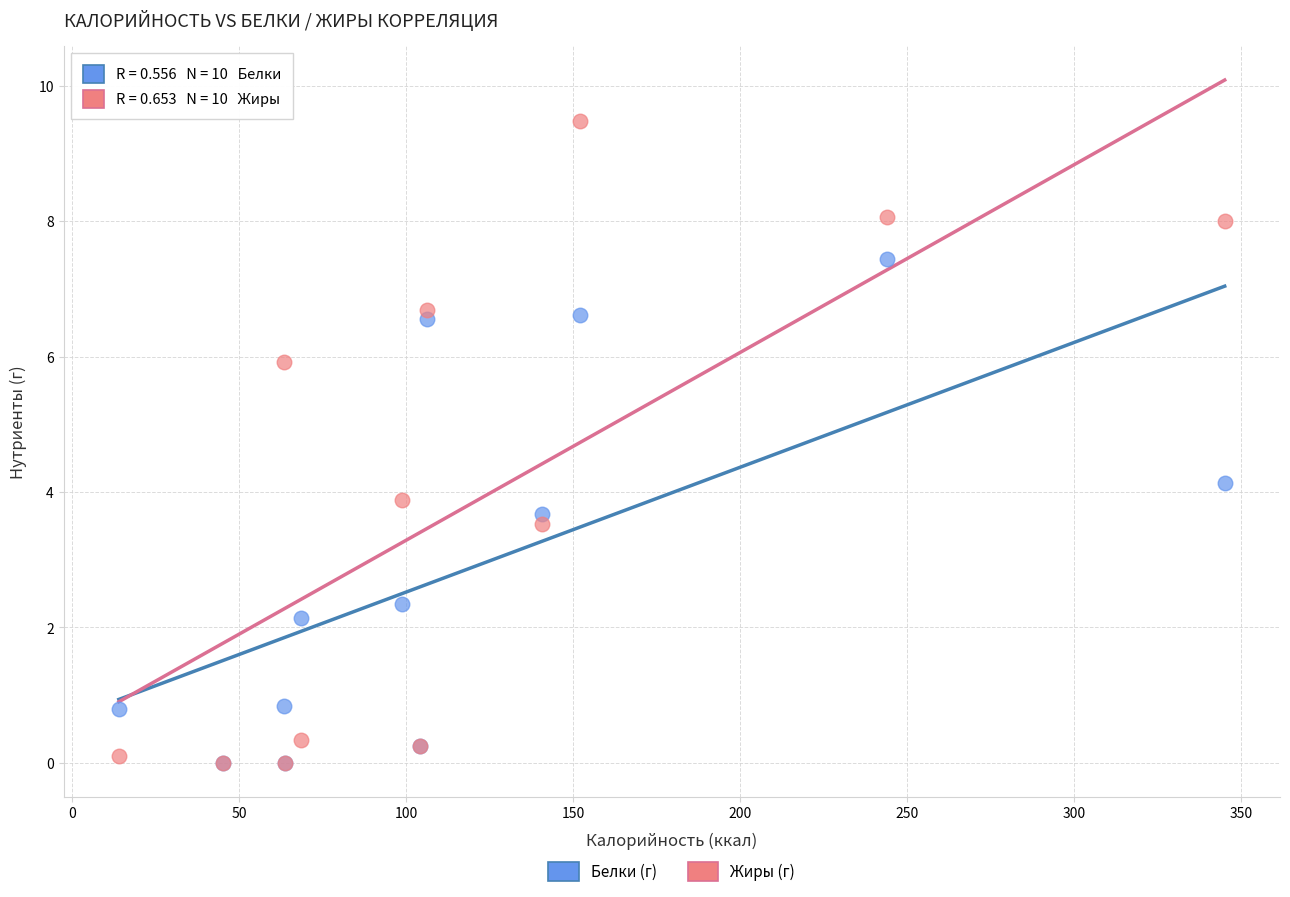

What are all the series names shown in the legend?

Белки (г), Жиры (г)